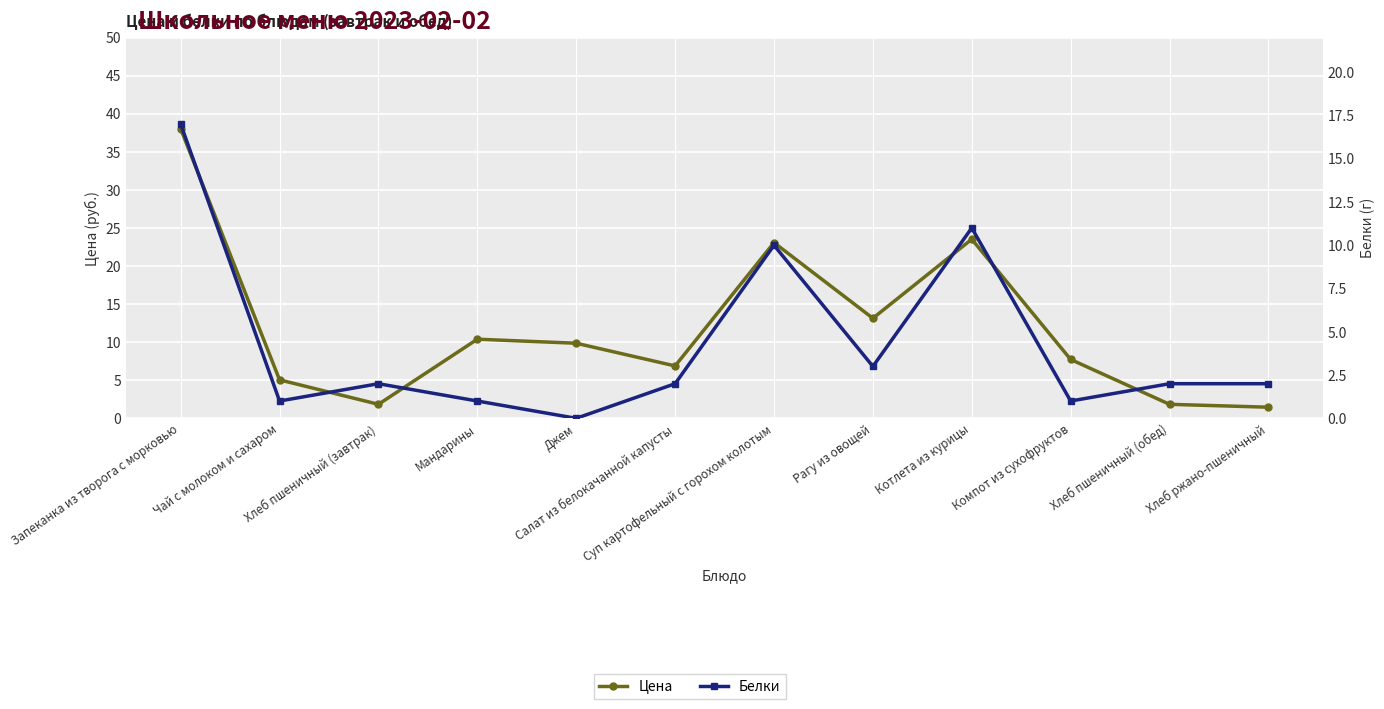

How many data points in Белки are above 2?

4